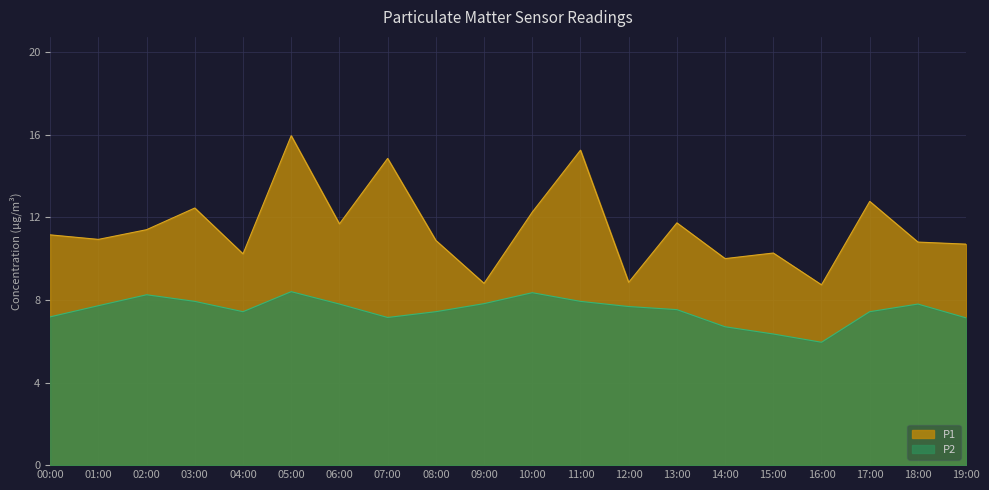

True or false: P1 has more than 2 points higher than both neighbors.

True